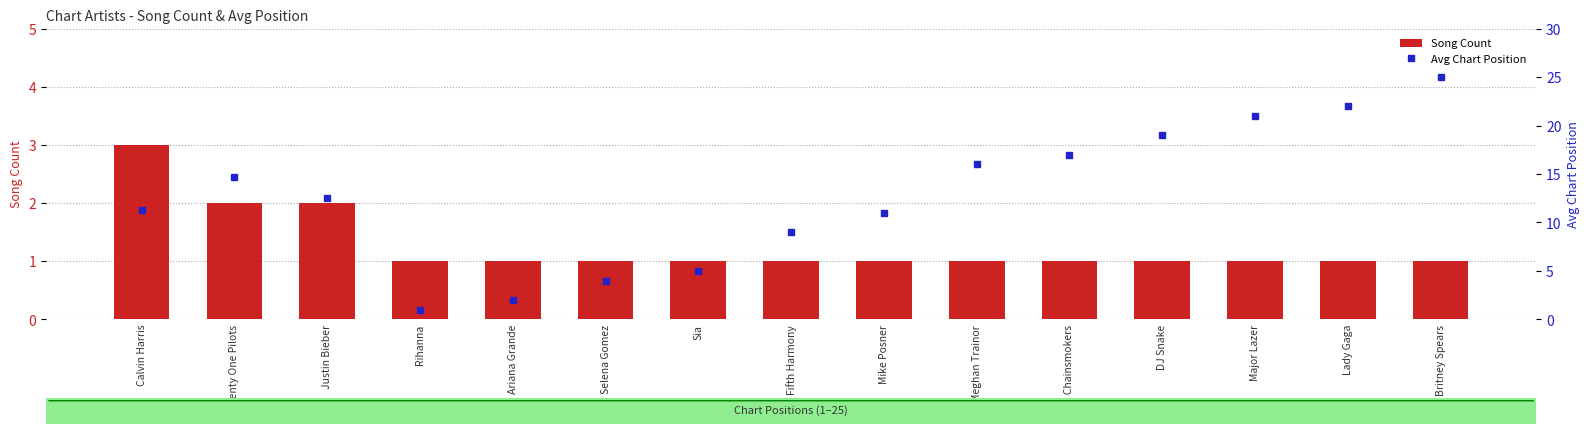

At Justin Bieber, list the series in order from smallest to largest.

Song Count, Avg Chart Position